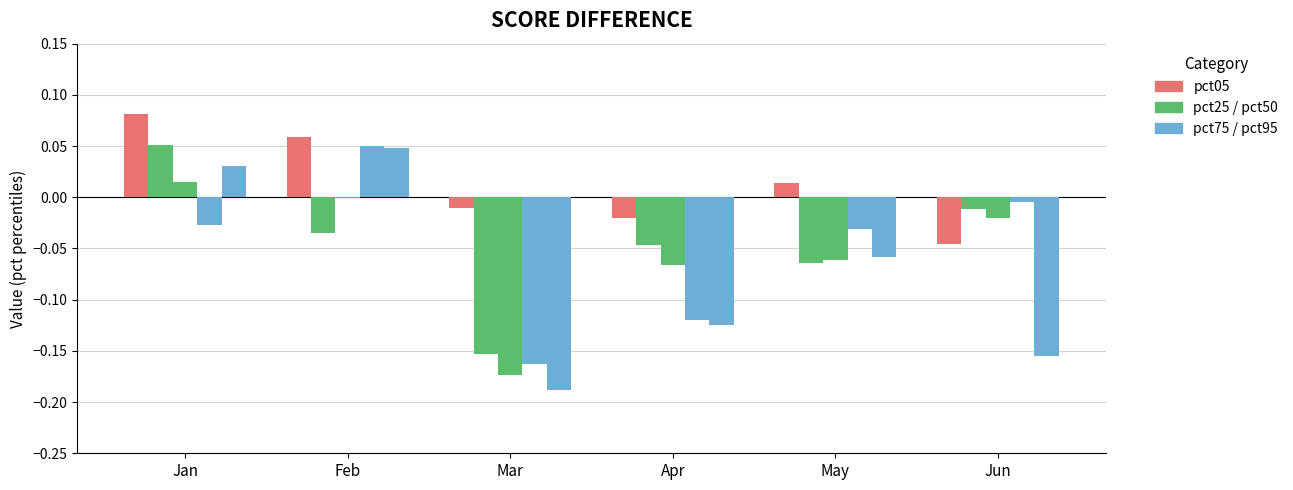

Which has a higher value, Feb or Mar?

Feb